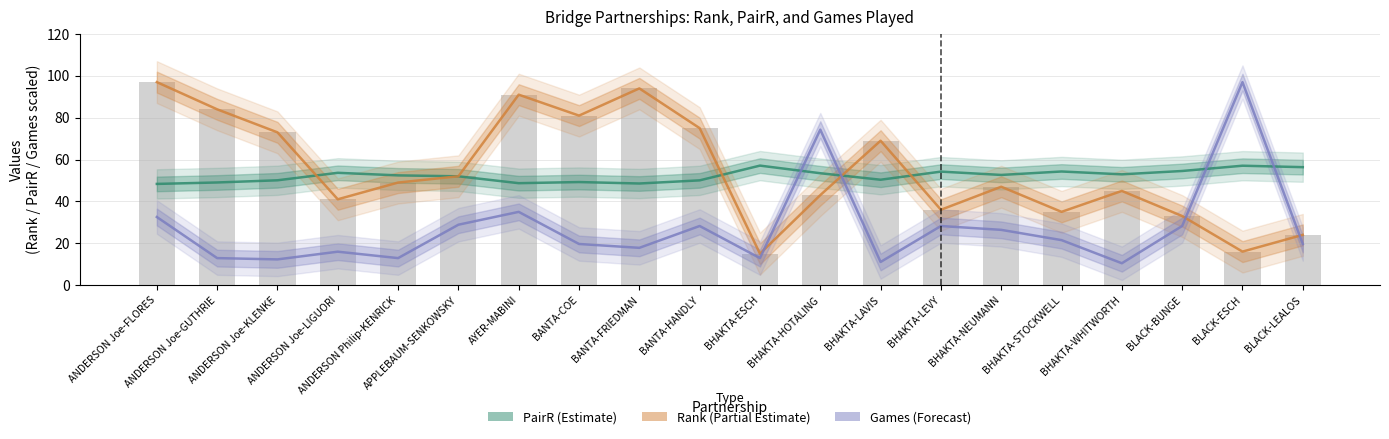

Rank the series at BLACK-LEALOS from lowest to highest value.

Games (Forecast), Rank (Partial Estimate), PairR (Estimate)